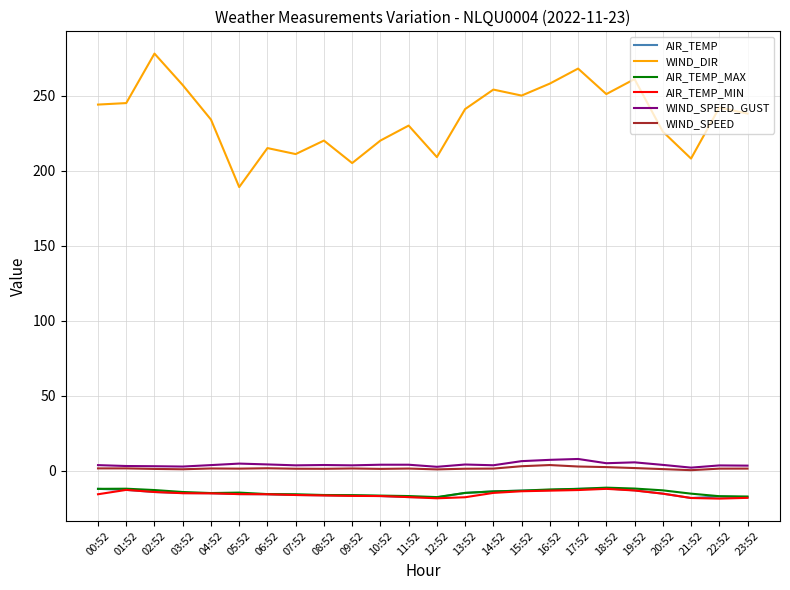

At which label does AIR_TEMP_MAX first exceed -14?

00:52